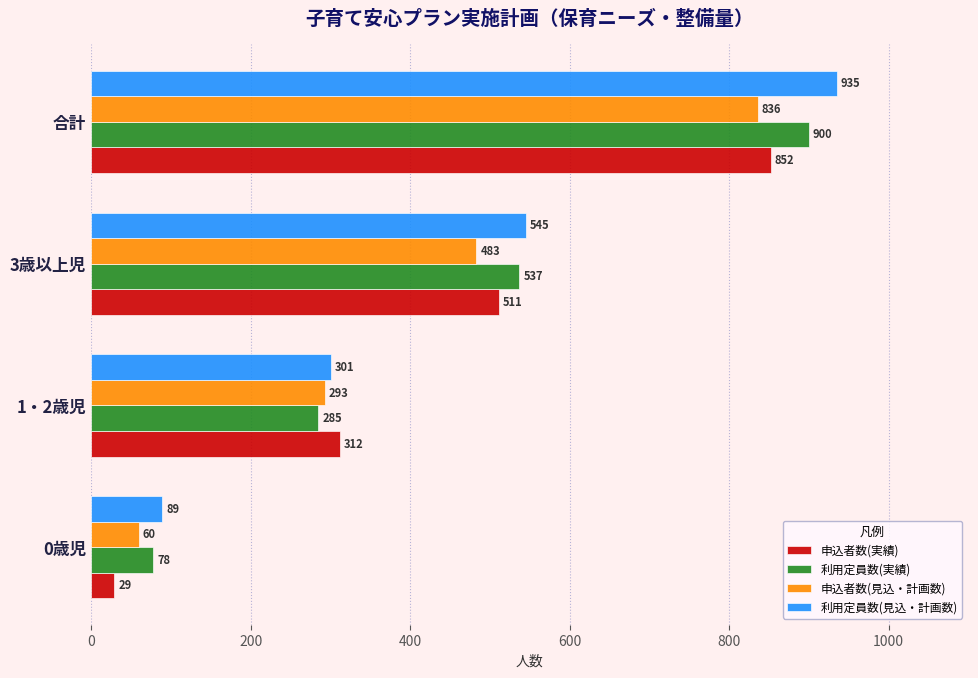

True or false: 申込者数(実績) has a value of 511 at 3歳以上児.

True